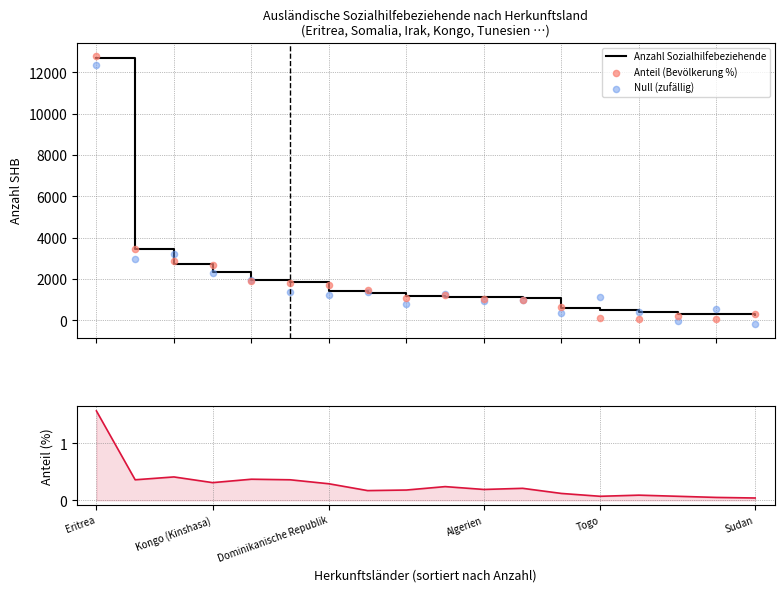

What is the maximum value for Anzahl Sozialhilfebeziehende?

12692